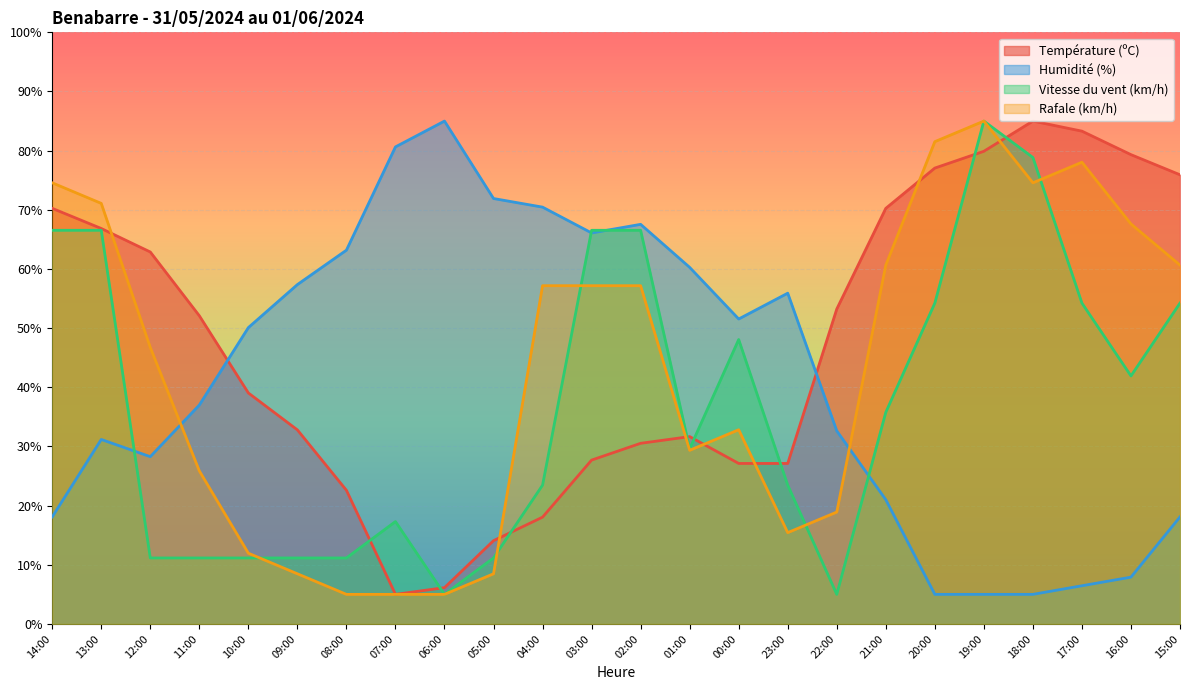

Reading left to right, extract all data points from this chart.

Température (ºC): 14:00=70.2	13:00=66.8	12:00=62.9	11:00=52.1	10:00=39.0	09:00=32.8	08:00=22.6	07:00=5.0	06:00=6.1	05:00=14.1	04:00=18.0	03:00=27.7	02:00=30.5	01:00=31.7	00:00=27.1	23:00=27.1	22:00=53.2	21:00=70.2	20:00=77.1	19:00=79.9	18:00=85.0	17:00=83.3	16:00=79.3	15:00=75.9
Humidité (%): 14:00=18.1	13:00=31.2	12:00=28.3	11:00=37.0	10:00=50.1	09:00=57.4	08:00=63.2	07:00=80.6	06:00=85.0	05:00=71.9	04:00=70.5	03:00=66.1	02:00=67.5	01:00=60.3	00:00=51.5	23:00=55.9	22:00=32.6	21:00=21.0	20:00=5.0	19:00=5.0	18:00=5.0	17:00=6.5	16:00=7.9	15:00=18.1
Vitesse du vent (km/h): 14:00=66.5	13:00=66.5	12:00=11.2	11:00=11.2	10:00=11.2	09:00=11.2	08:00=11.2	07:00=17.3	06:00=5.0	05:00=11.2	04:00=23.5	03:00=66.5	02:00=66.5	01:00=29.6	00:00=48.1	23:00=23.5	22:00=5.0	21:00=35.8	20:00=54.2	19:00=85.0	18:00=78.8	17:00=54.2	16:00=41.9	15:00=54.2
Rafale (km/h): 14:00=74.6	13:00=71.1	12:00=46.7	11:00=25.9	10:00=12.0	09:00=8.5	08:00=5.0	07:00=5.0	06:00=5.0	05:00=8.5	04:00=57.2	03:00=57.2	02:00=57.2	01:00=29.3	00:00=32.8	23:00=15.4	22:00=18.9	21:00=60.7	20:00=81.5	19:00=85.0	18:00=74.6	17:00=78.0	16:00=67.6	15:00=60.7